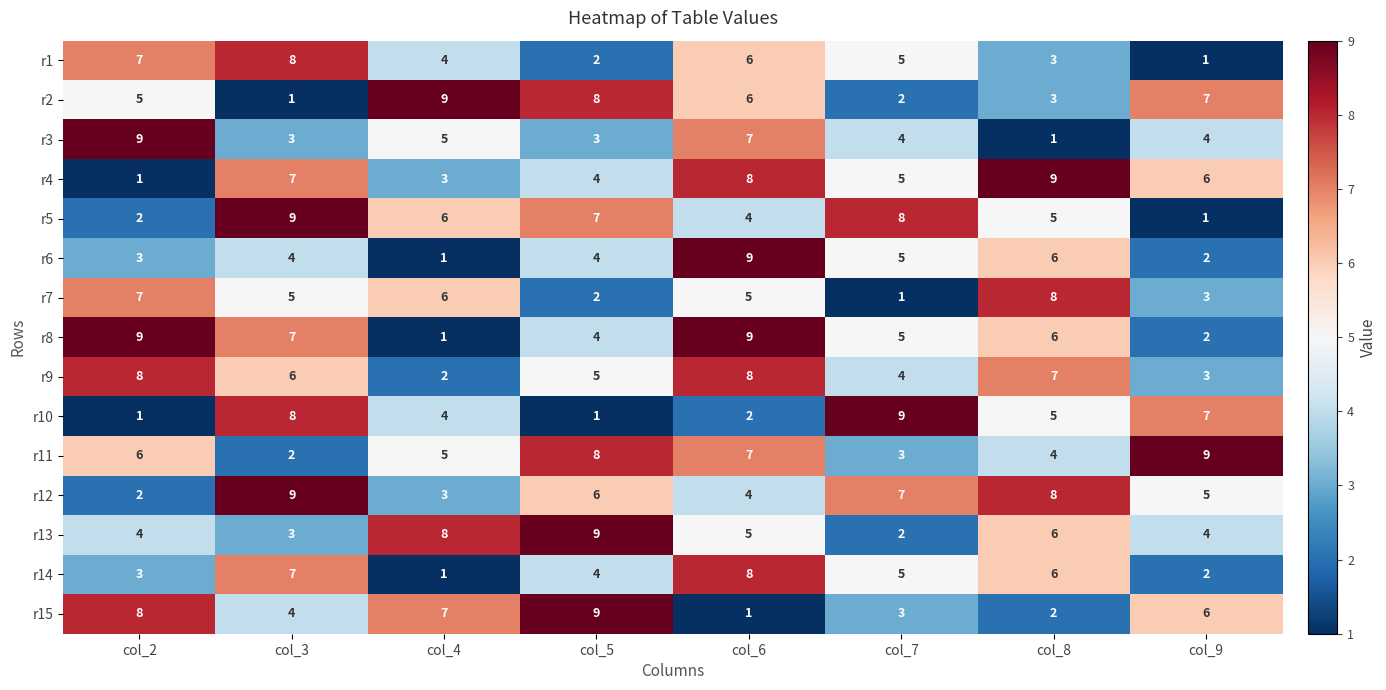

True or false: r3 has a value of 6 at col_9.

False